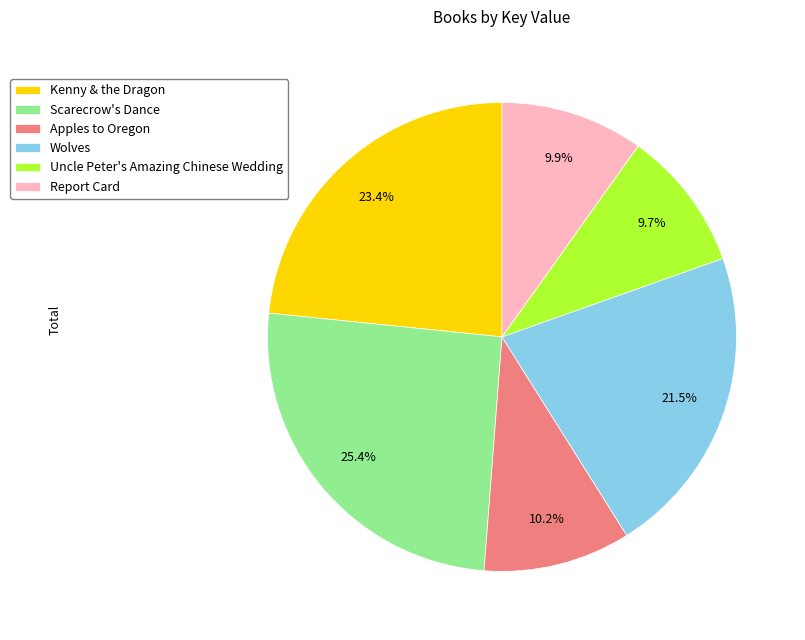

Which slice is the largest?

Scarecrow's Dance